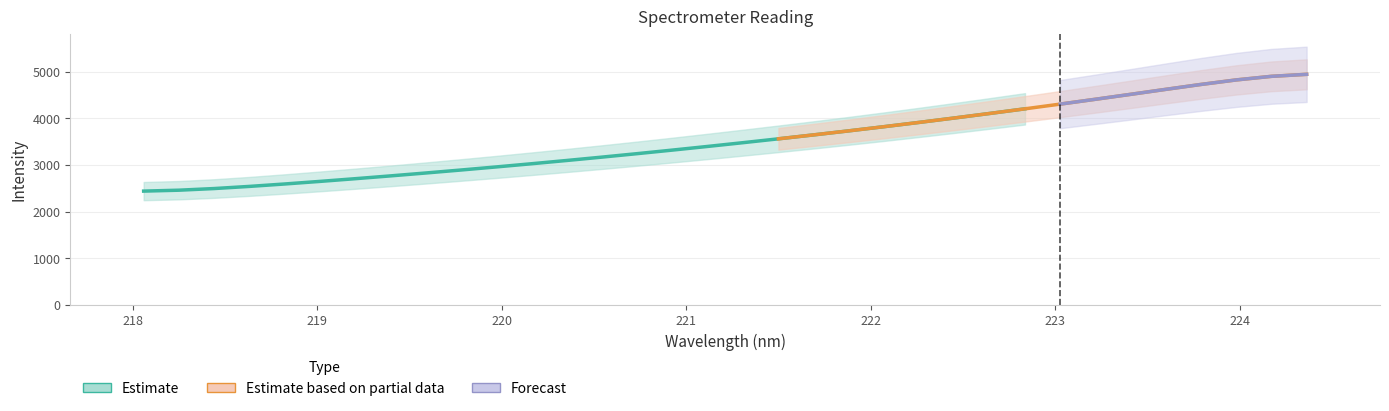

True or false: Estimate based on partial data has a value of 4099.4 at 24.

True